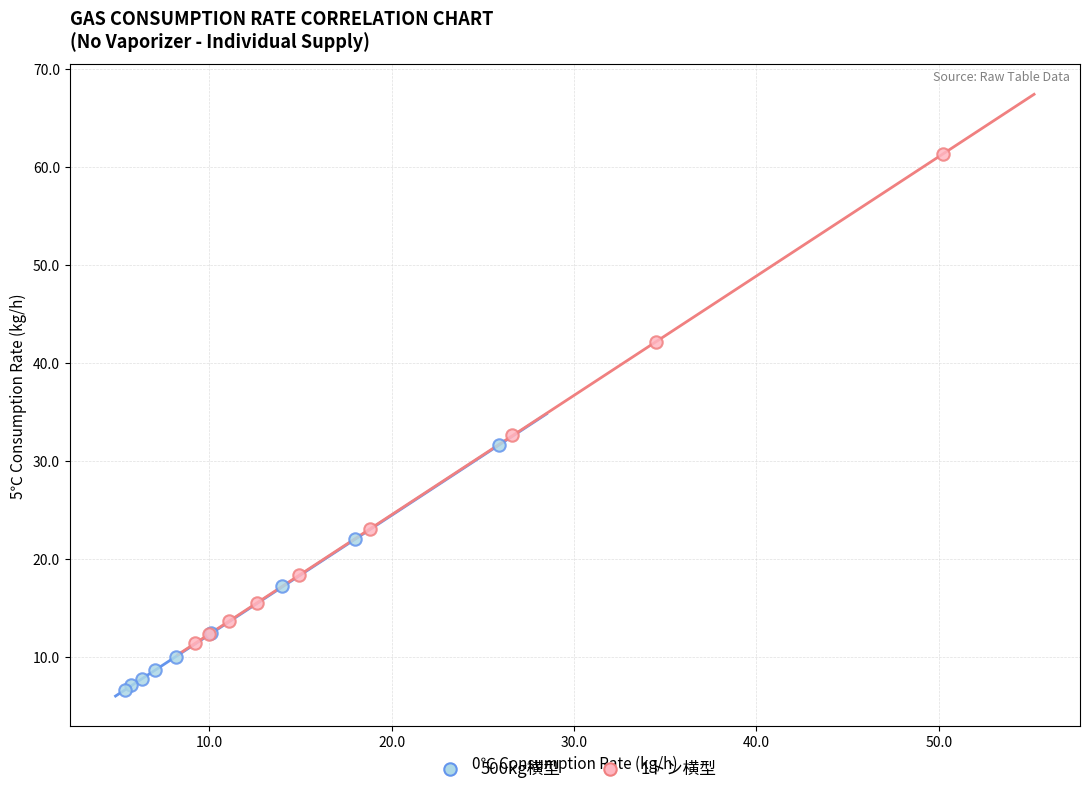

Which series reaches the minimum Y coordinate?

500kg横型